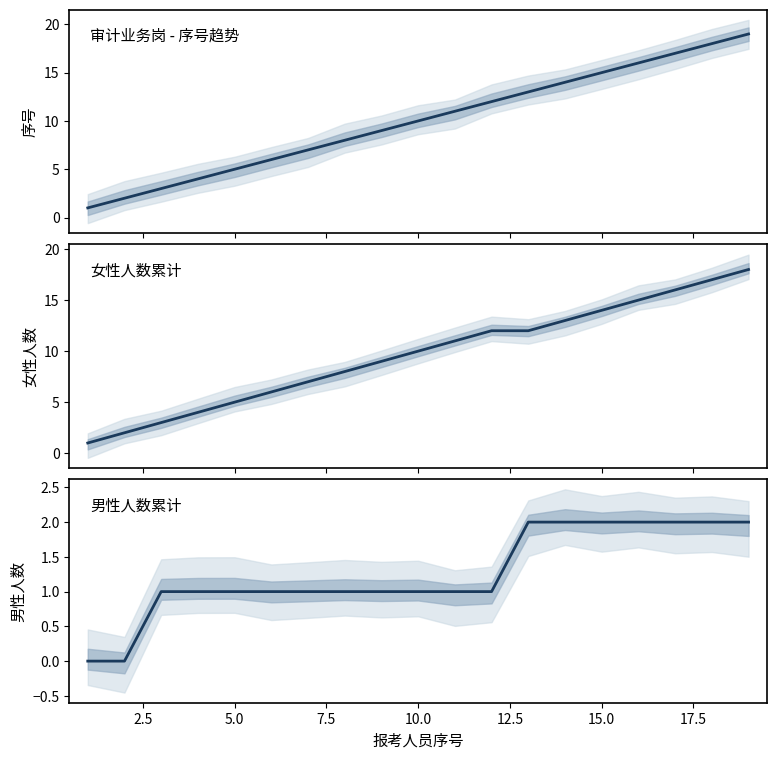

List the series in order of their peak value, lowest first.

男性人数, 女性人数, 审计业务岗